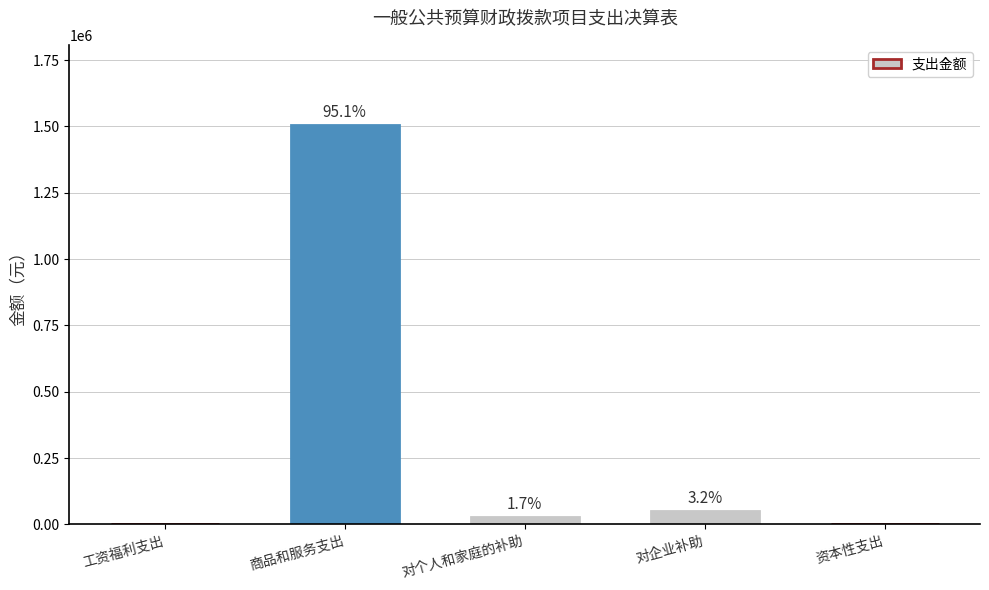

Reading right to left, what are all the values shown in this chart?

0	50000	27000	1506380	0